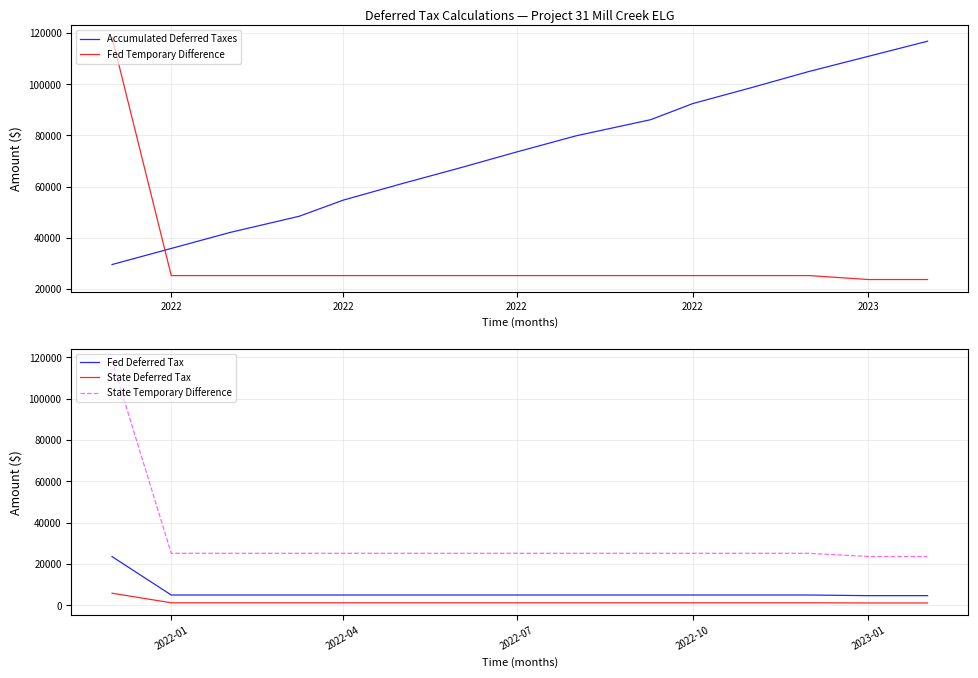

Is this an area chart (filled region under the line)?

No